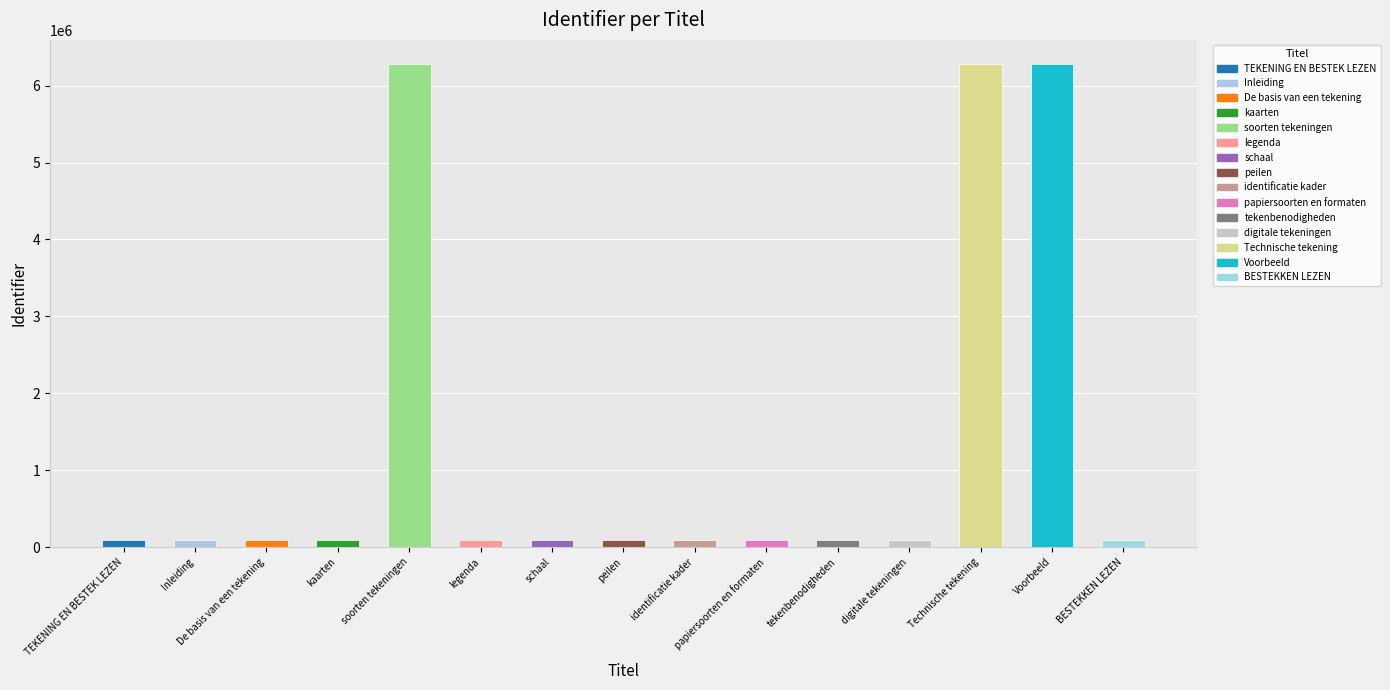

Read the value at schaal.

88577